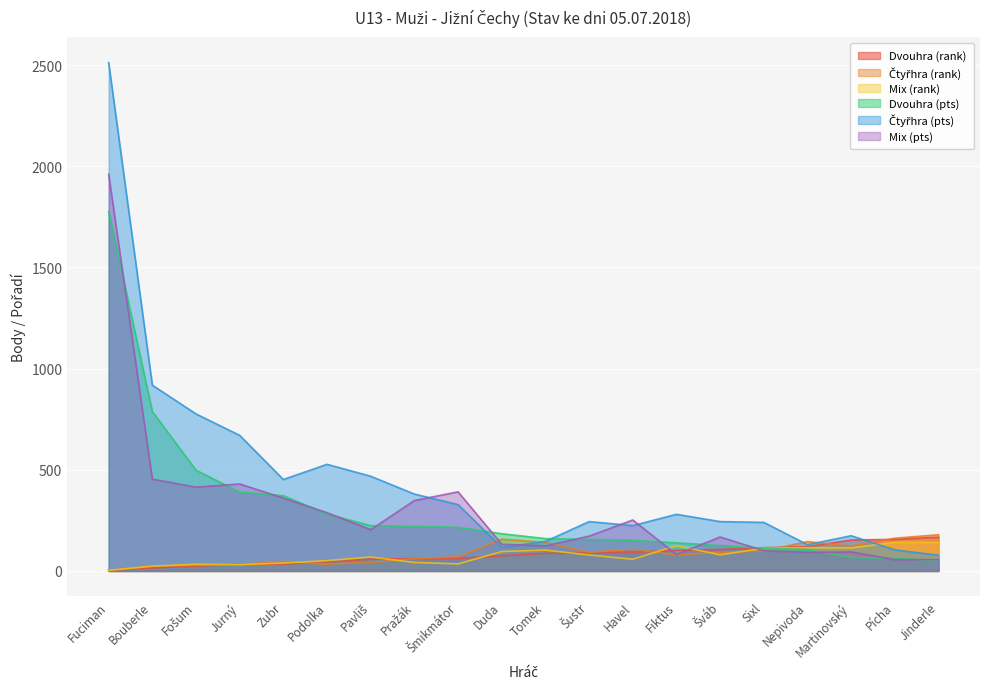

How many values in the Čtyřhra (pts) series are below 280?

10